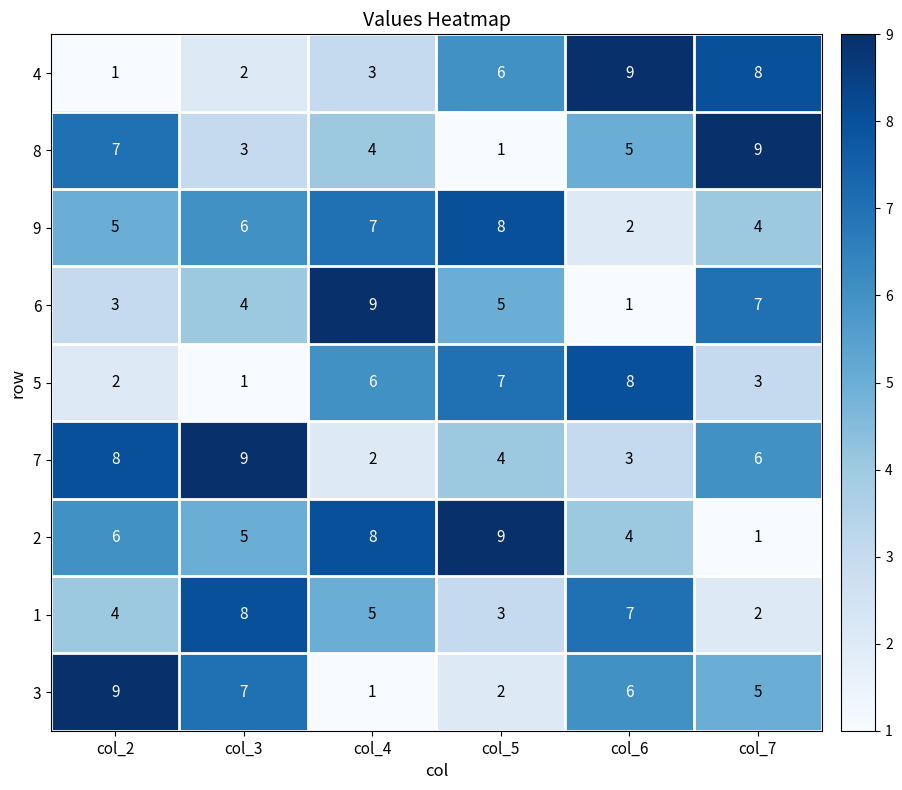

At which label is 2 closest to 5?

col_3